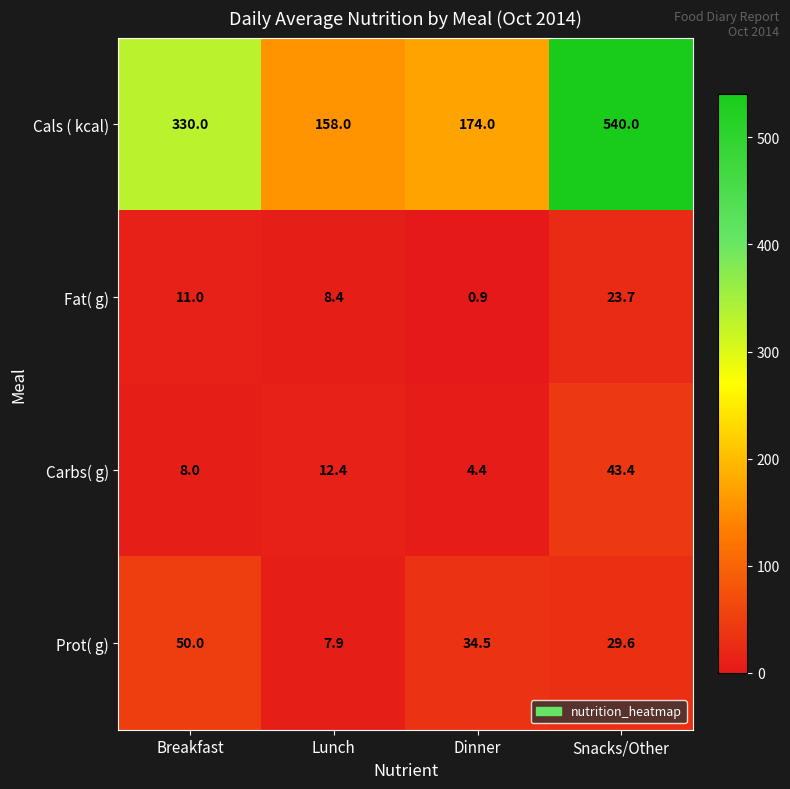

Reading left to right, what are all the values shown in this chart?

Cals ( kcal): 330.0	158.0	174.0	540.0
Fat( g): 11.0	8.4	0.9	23.7
Carbs( g): 8.0	12.4	4.4	43.4
Prot( g): 50.0	7.9	34.5	29.6